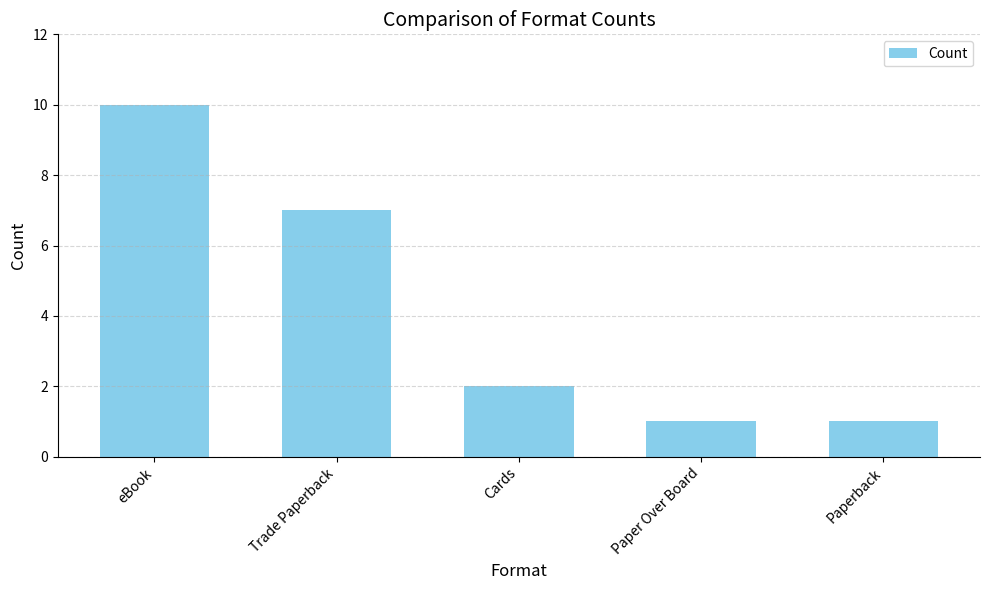

What is the average value?

4